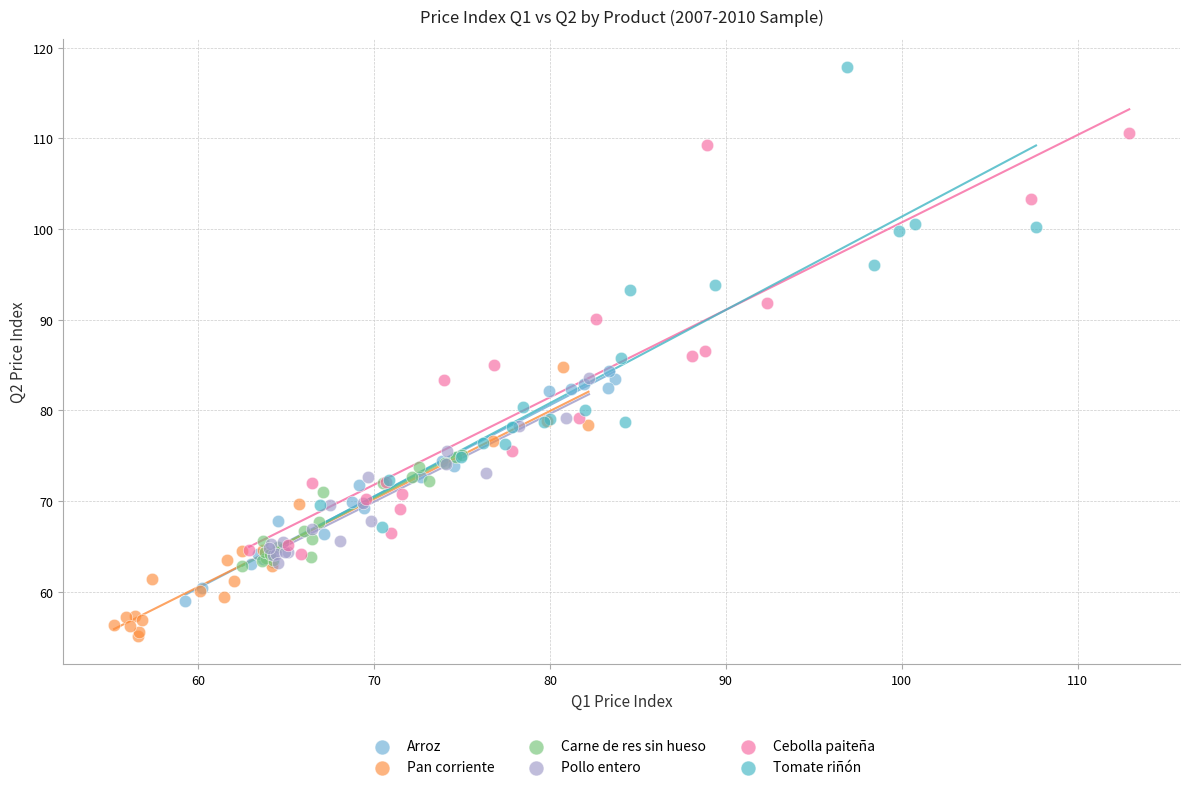

Which series contains the highest Y value?

Tomate riñón